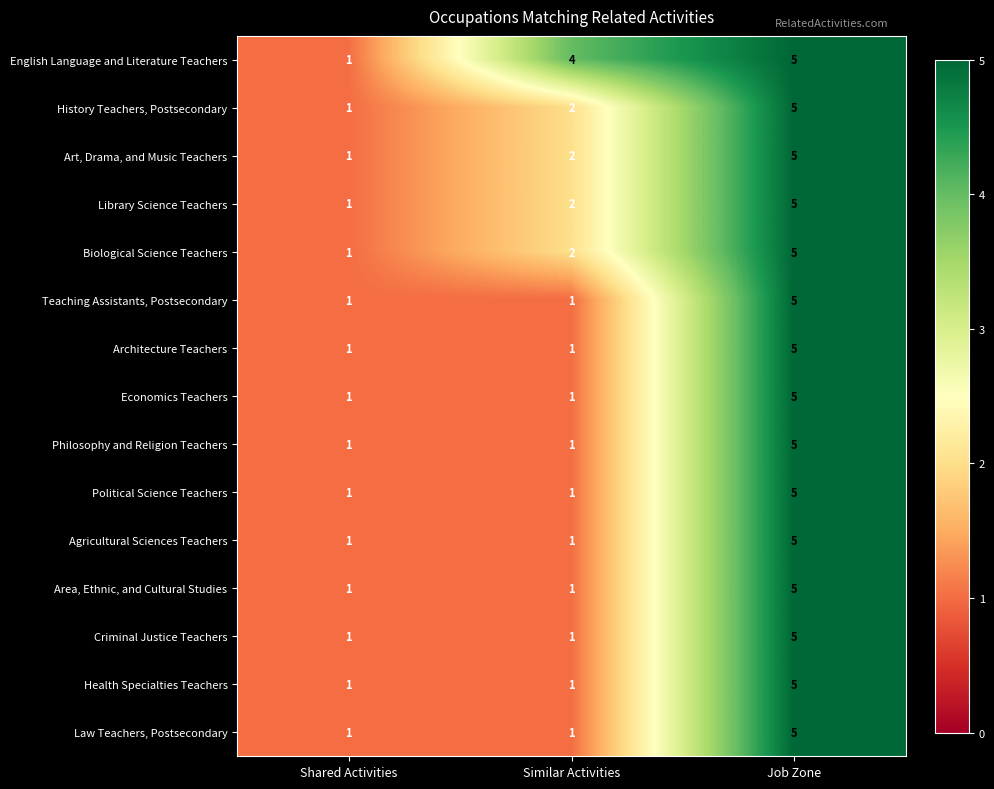

Count the number of categories in the chart.

3